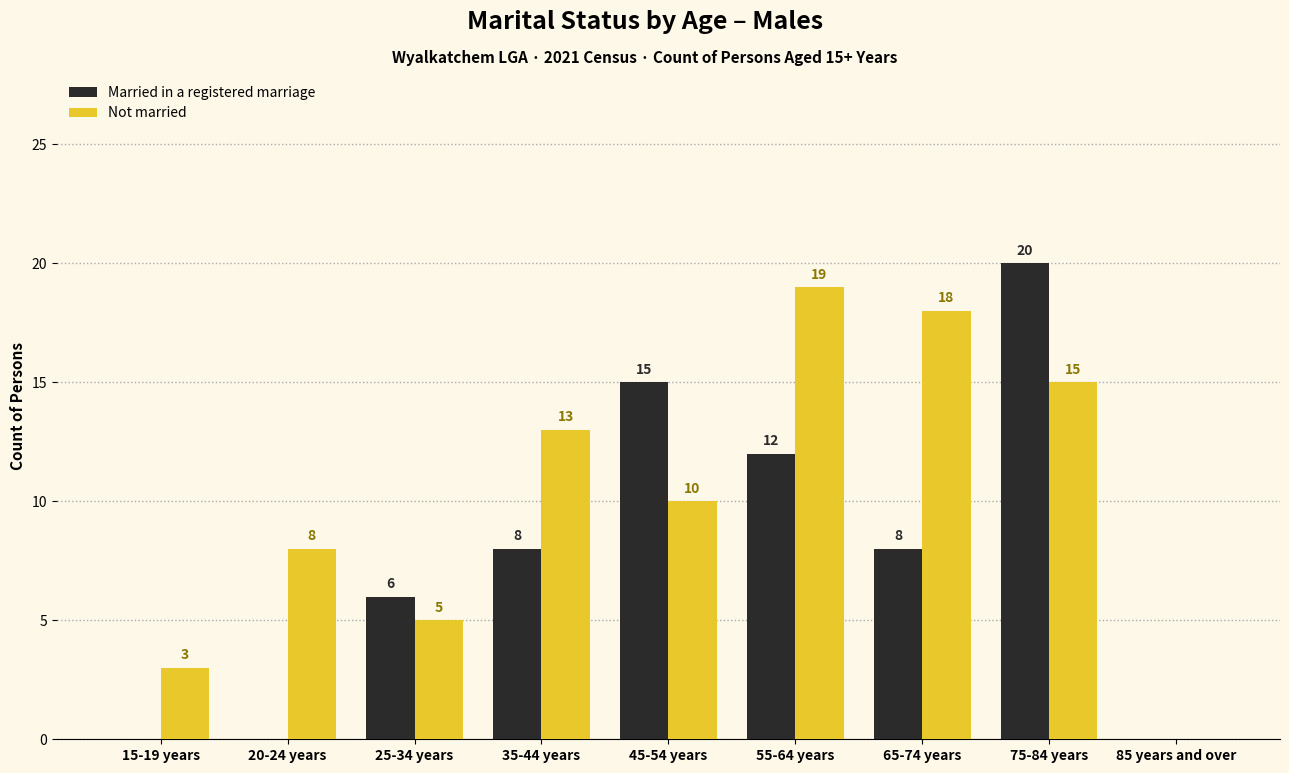

What is the sum of the Not married values at 85 years and over and 65-74 years?

18